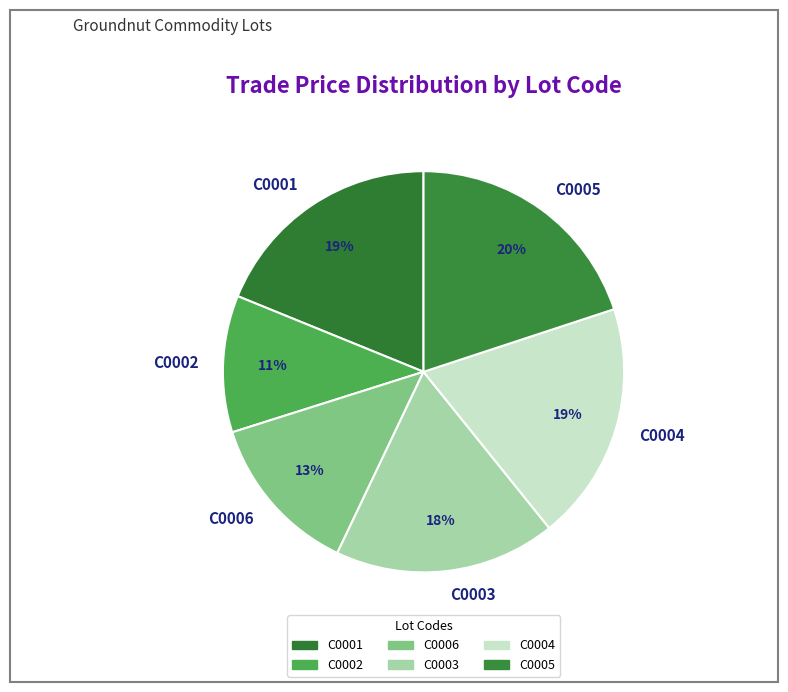

Which slice is the largest?

C0005